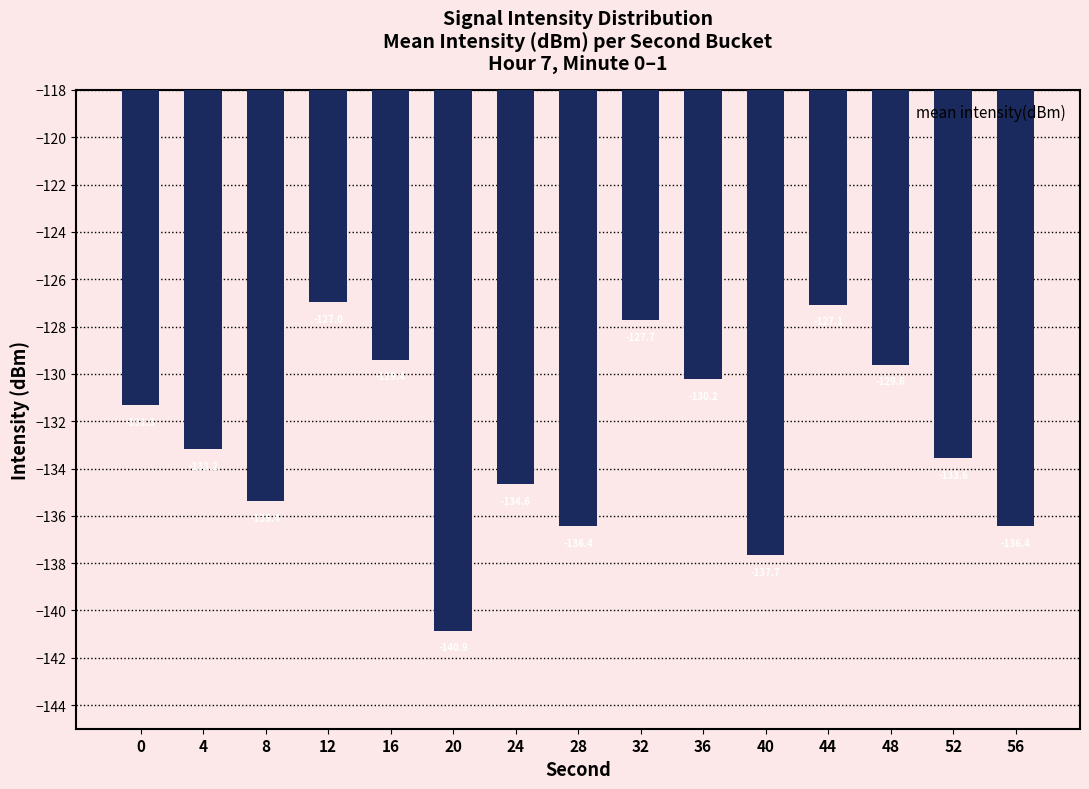

What is the minimum value shown in the chart?

-140.9